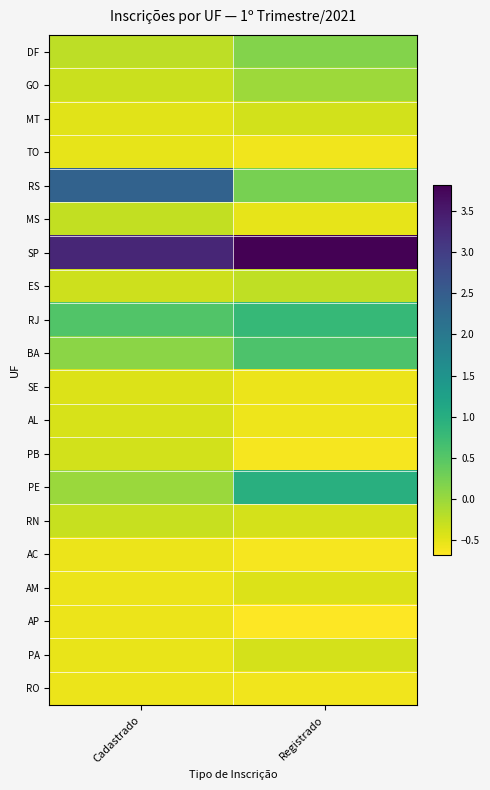

Reading right to left, what are all the values shown in this chart?

DF: Registrado=0.2	Cadastrado=-0.2
GO: Registrado=-0.0	Cadastrado=-0.3
MT: Registrado=-0.4	Cadastrado=-0.5
TO: Registrado=-0.6	Cadastrado=-0.5
RS: Registrado=0.2	Cadastrado=2.4
MS: Registrado=-0.5	Cadastrado=-0.3
SP: Registrado=3.8	Cadastrado=3.3
ES: Registrado=-0.2	Cadastrado=-0.3
RJ: Registrado=0.8	Cadastrado=0.5
BA: Registrado=0.6	Cadastrado=0.1
SE: Registrado=-0.5	Cadastrado=-0.4
AL: Registrado=-0.6	Cadastrado=-0.4
PB: Registrado=-0.6	Cadastrado=-0.4
PE: Registrado=1.0	Cadastrado=-0.0
RN: Registrado=-0.4	Cadastrado=-0.3
AC: Registrado=-0.6	Cadastrado=-0.5
AM: Registrado=-0.4	Cadastrado=-0.5
AP: Registrado=-0.7	Cadastrado=-0.5
PA: Registrado=-0.4	Cadastrado=-0.5
RO: Registrado=-0.6	Cadastrado=-0.5